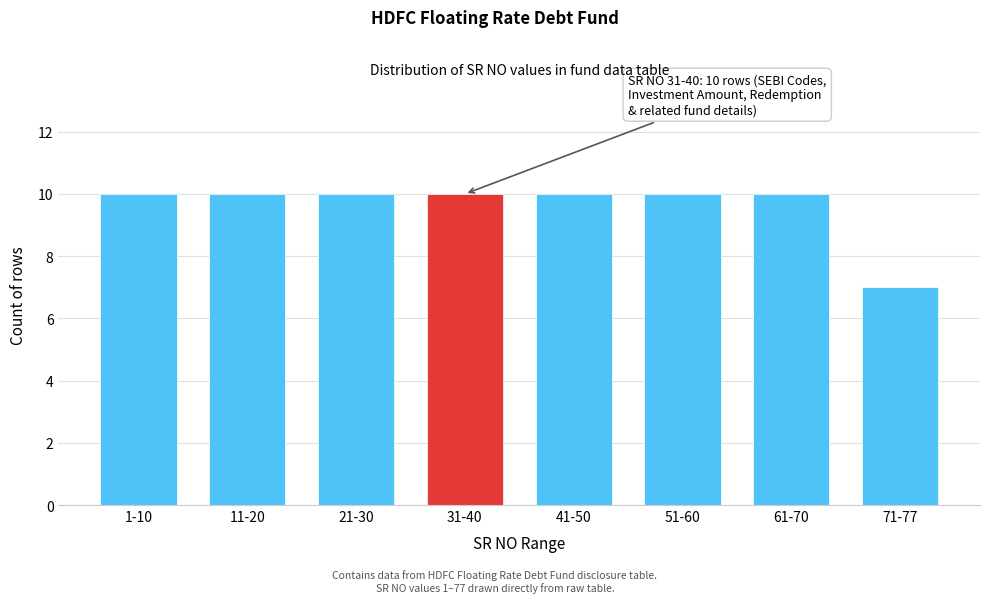

Reading left to right, list all the values displayed in this chart.

10	10	10	10	10	10	10	7